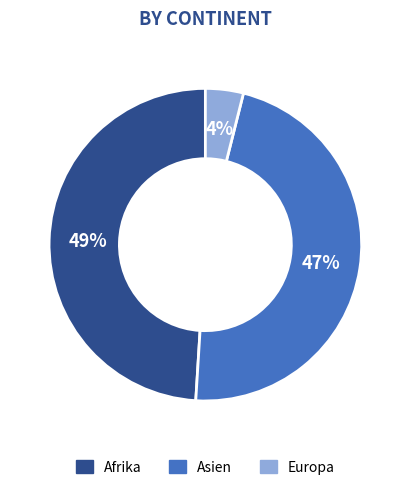

To the nearest percent, what percentage of the pie is Asien?

47%